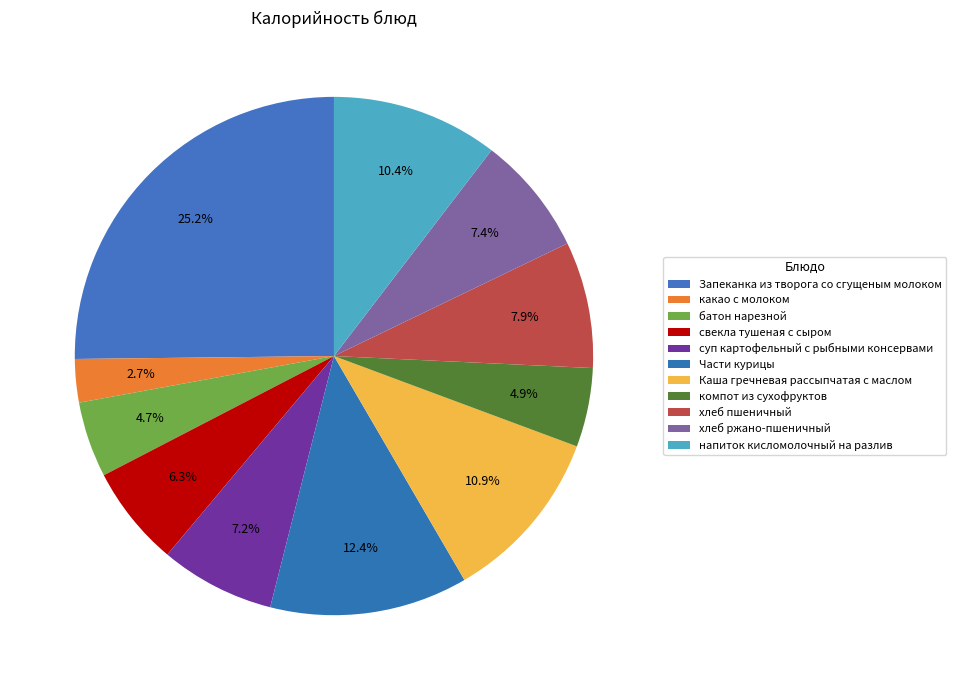

How many segments does this pie chart have?

11